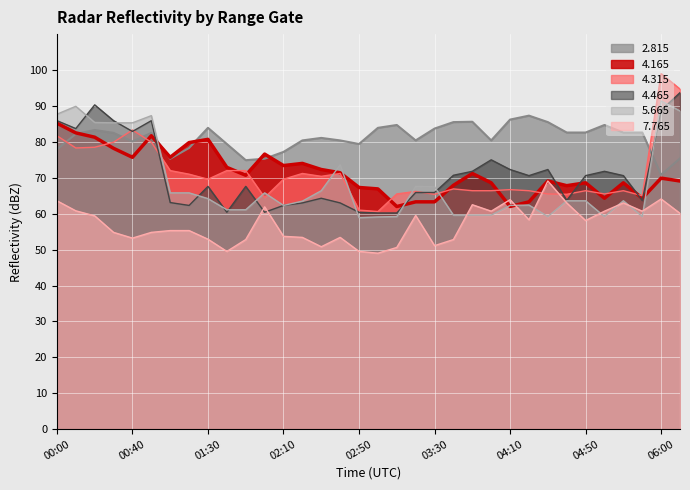

How many values in the 4.165 series are below 70?

17